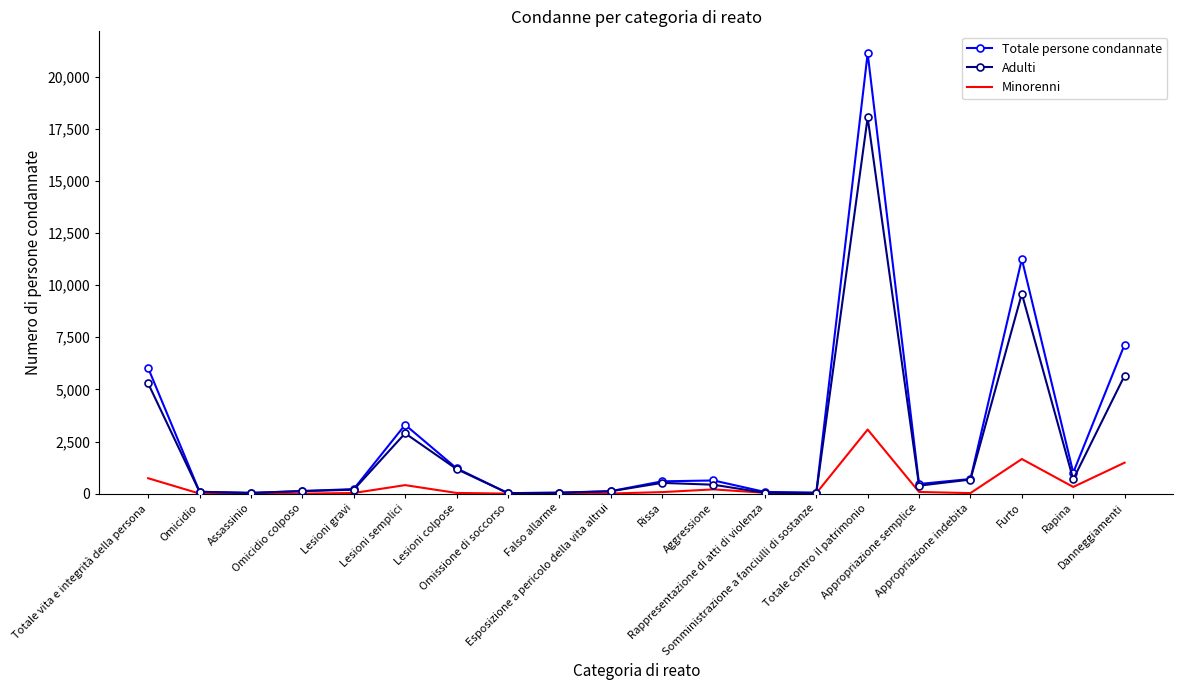

Is the value of Adulti at Danneggiamenti greater than the value of Totale persone condannate at Lesioni semplici?

Yes